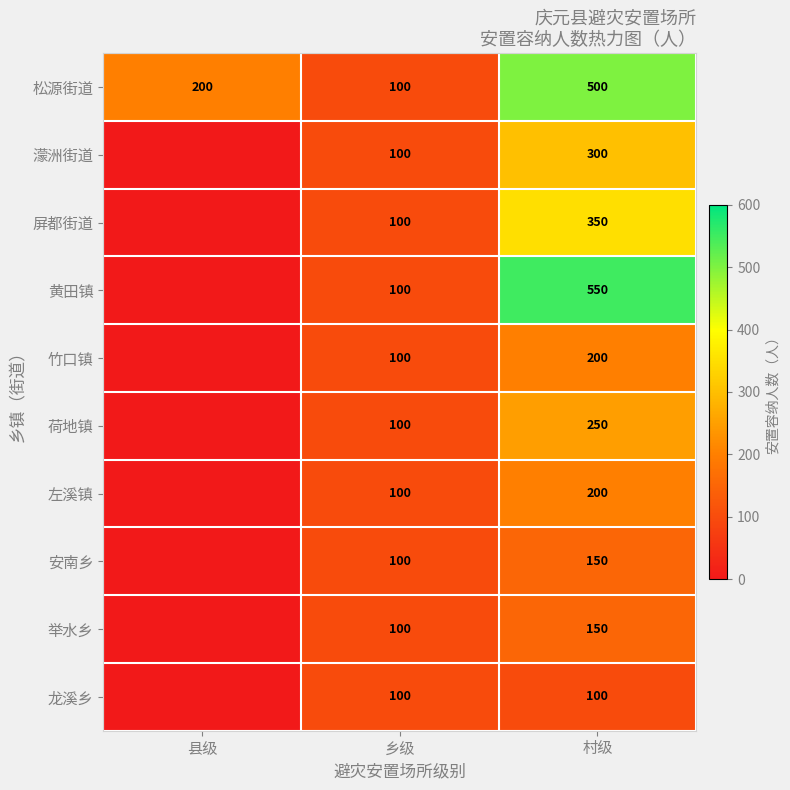

What is the approximate value of 松源街道 at 县级, to the nearest 5?

200